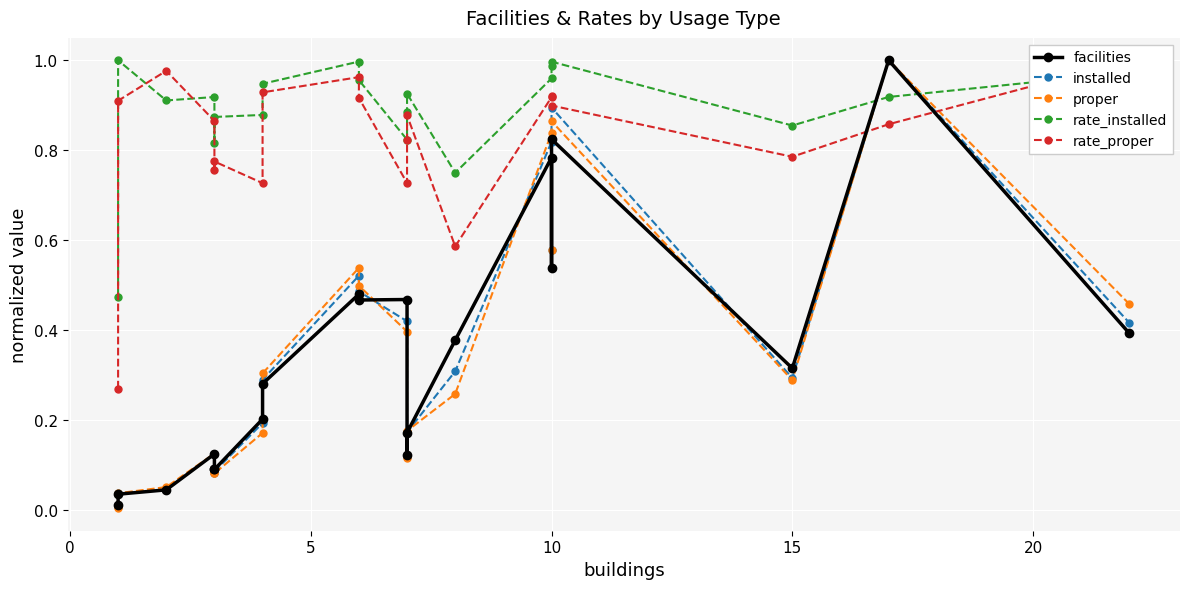

The installed series shows 0.2 at 19. True or false?

False